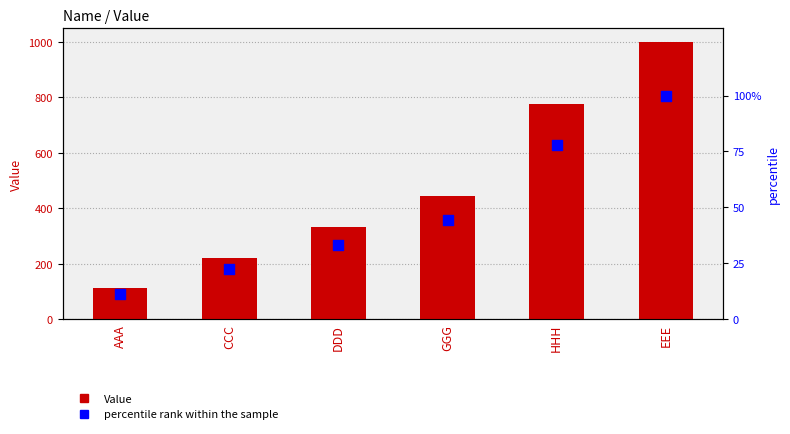

Is the value of Value at GGG greater than the value of percentile rank within the sample at CCC?

Yes